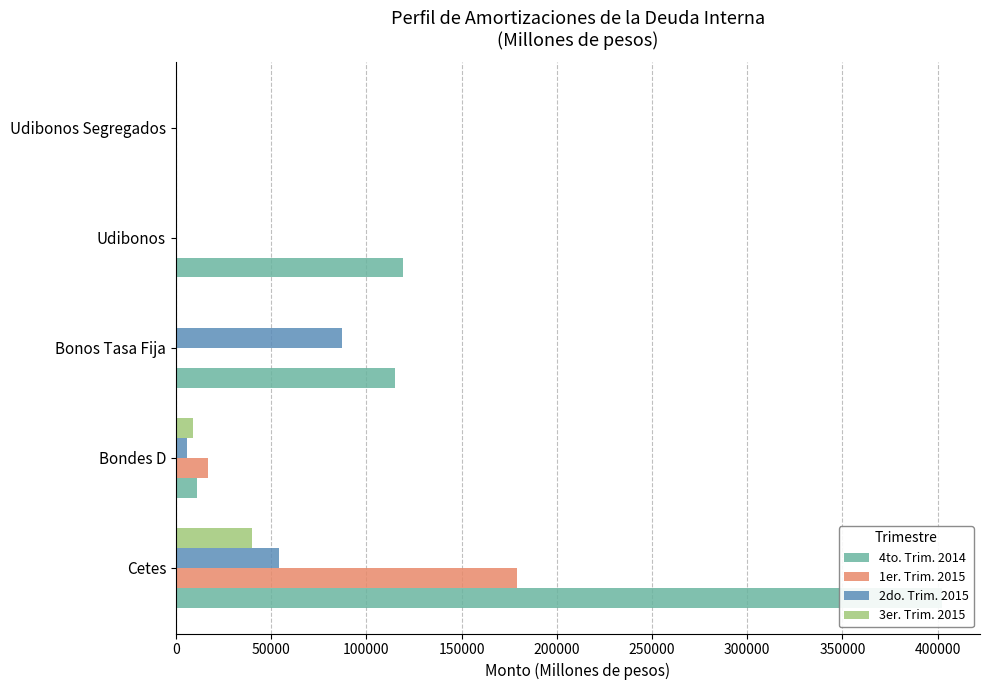

The value of 2do. Trim. 2015 at Udibonos is 38831.3. True or false?

False